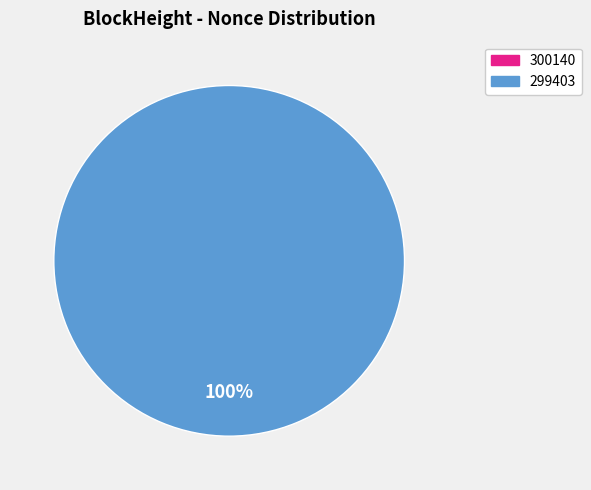

Is it true that 299403 is 100% of the pie?

True